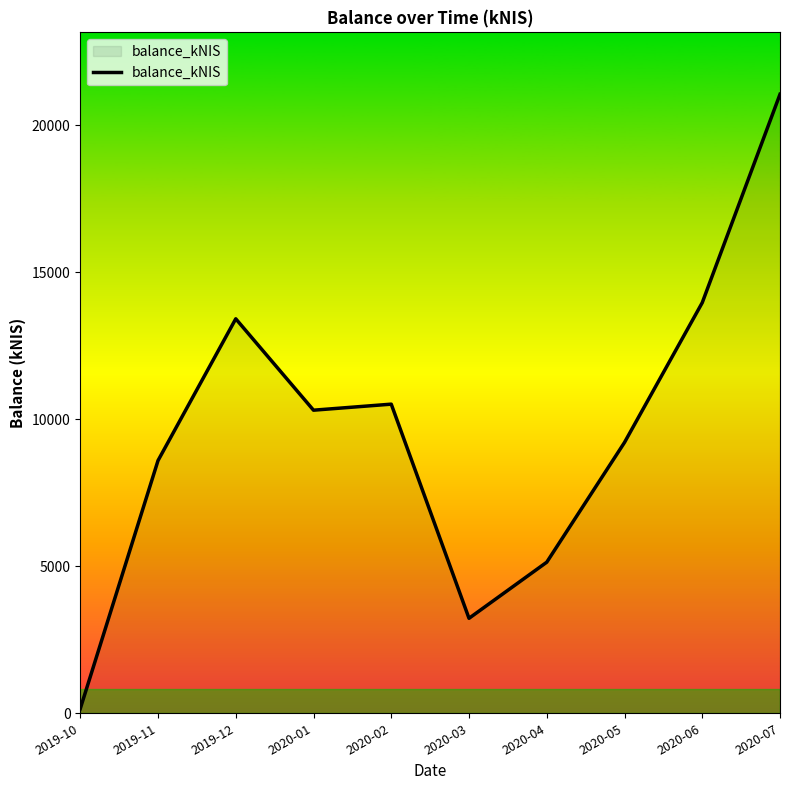

Where does the data first go above 10312?

2019-12